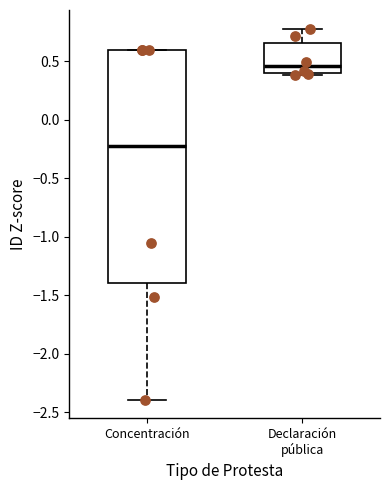

Where does the median line of the box for Concentración sit on the y-axis? The values are not printed on the chart, so give them approximately, as read against the axis.

-0.25